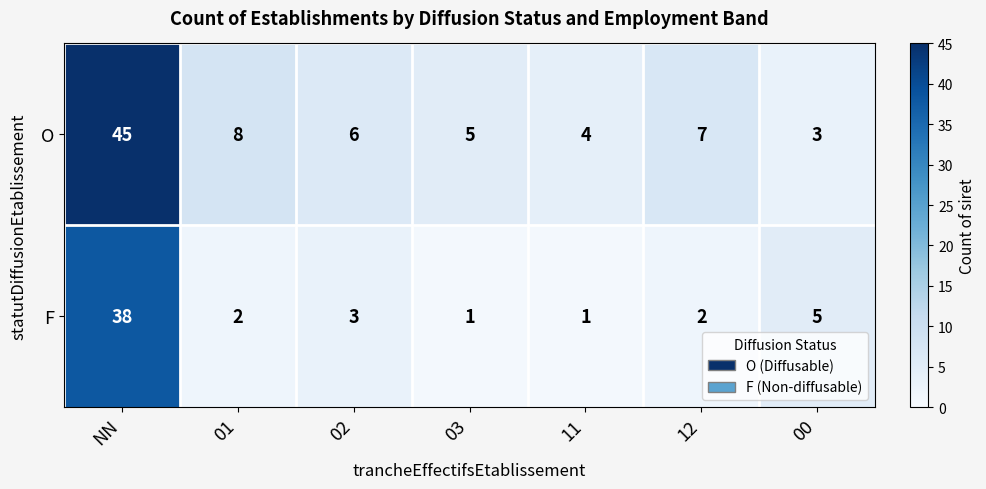

Reading right to left, transcribe all the data shown in this chart.

O: 00=3	12=7	11=4	03=5	02=6	01=8	NN=45
F: 00=5	12=2	11=1	03=1	02=3	01=2	NN=38